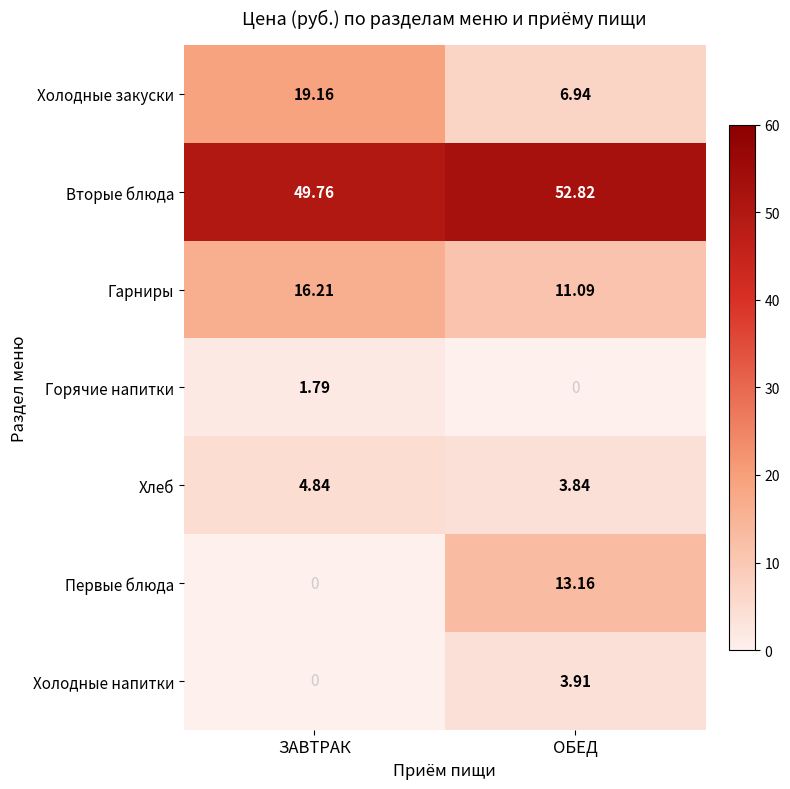

Is the value of Первые блюда at ЗАВТРАК greater than the value of Вторые блюда at ОБЕД?

No